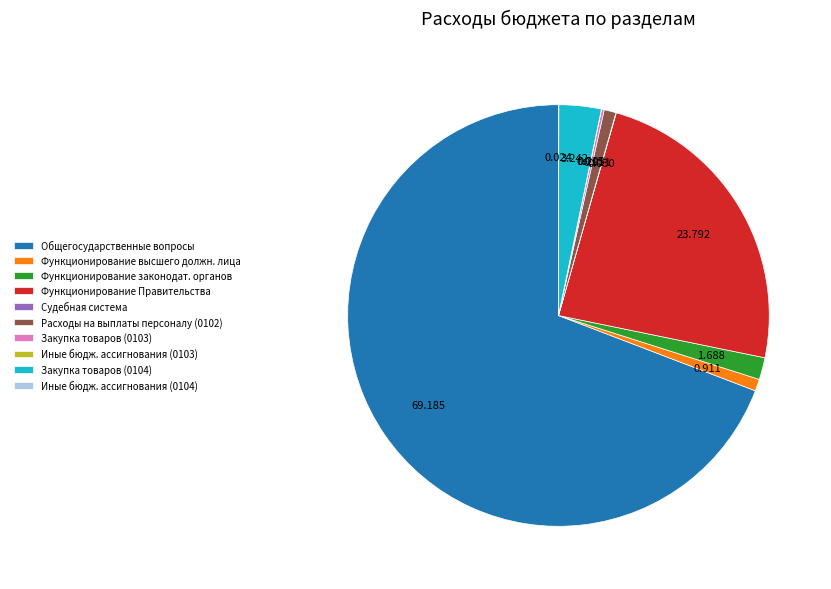

Which slice is the largest?

Общегосударственные вопросы